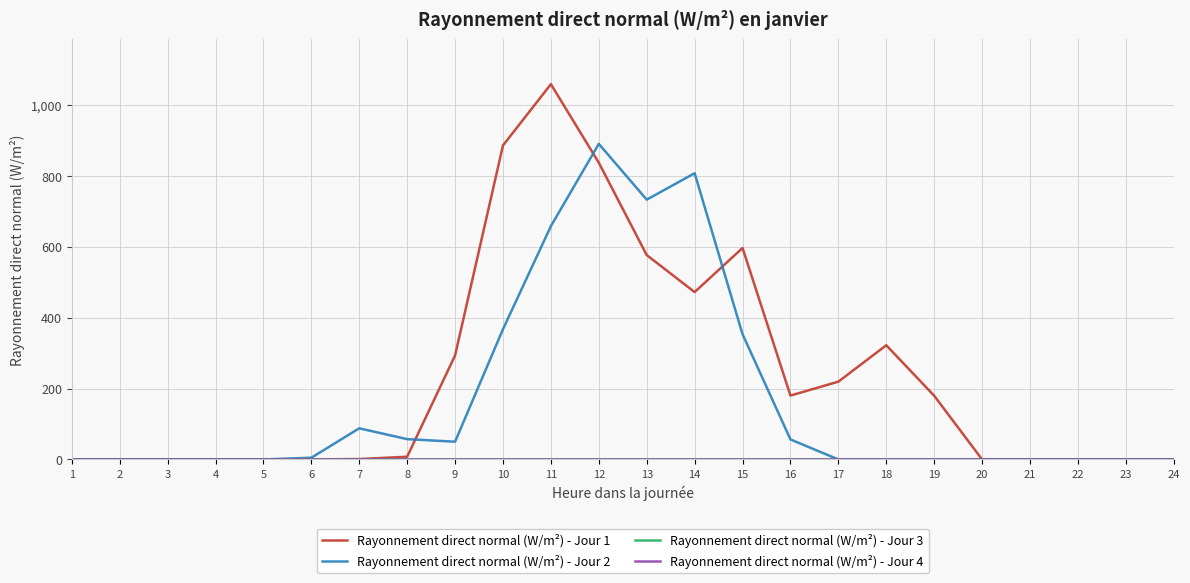

Is this an area chart (filled region under the line)?

No